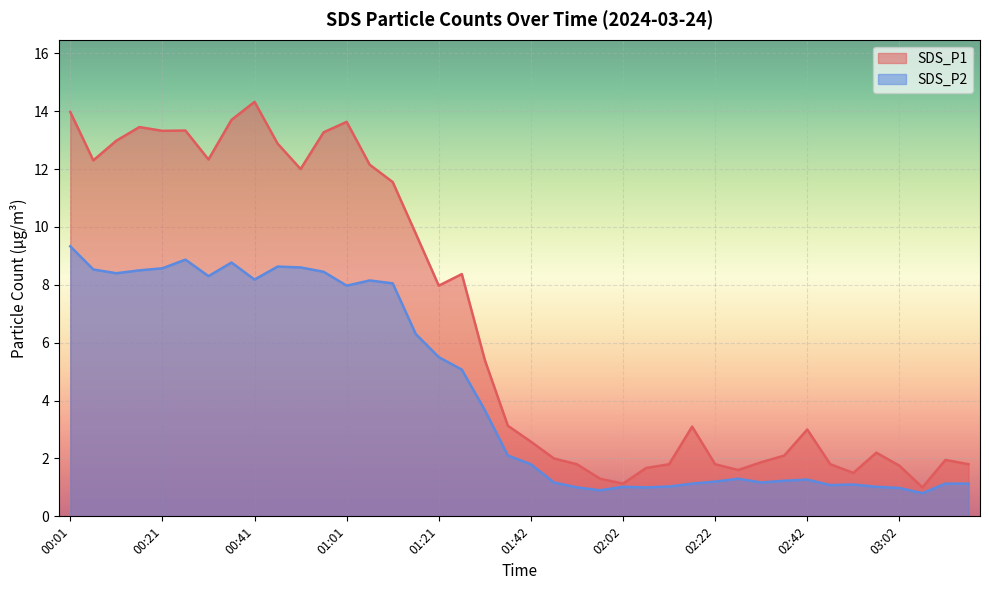

Reading right to left, what are all the values shown in this chart?

SDS_P1: 03:17=1.8	03:12=1.9	03:07=1.0	03:02=1.8	02:57=2.2	02:52=1.5	02:47=1.8	02:42=3.0	02:37=2.1	02:32=1.9	02:27=1.6	02:22=1.8	02:17=3.1	02:12=1.8	02:07=1.7	02:02=1.1	01:57=1.3	01:52=1.8	01:47=2.0	01:42=2.6	01:36=3.1	01:31=5.4	01:26=8.4	01:21=8.0	01:16=9.8	01:11=11.6	01:06=12.2	01:01=13.6	00:56=13.3	00:51=12.0	00:46=12.9	00:41=14.3	00:36=13.7	00:31=12.3	00:26=13.3	00:21=13.3	00:16=13.4	00:11=13.0	00:06=12.3	00:01=14.0
SDS_P2: 03:17=1.1	03:12=1.1	03:07=0.8	03:02=1.0	02:57=1.0	02:52=1.1	02:47=1.1	02:42=1.3	02:37=1.2	02:32=1.2	02:27=1.3	02:22=1.2	02:17=1.1	02:12=1.0	02:07=1.0	02:02=1.0	01:57=0.9	01:52=1.0	01:47=1.2	01:42=1.8	01:36=2.1	01:31=3.7	01:26=5.1	01:21=5.5	01:16=6.3	01:11=8.1	01:06=8.2	01:01=8.0	00:56=8.4	00:51=8.6	00:46=8.6	00:41=8.2	00:36=8.8	00:31=8.3	00:26=8.9	00:21=8.6	00:16=8.5	00:11=8.4	00:06=8.5	00:01=9.3